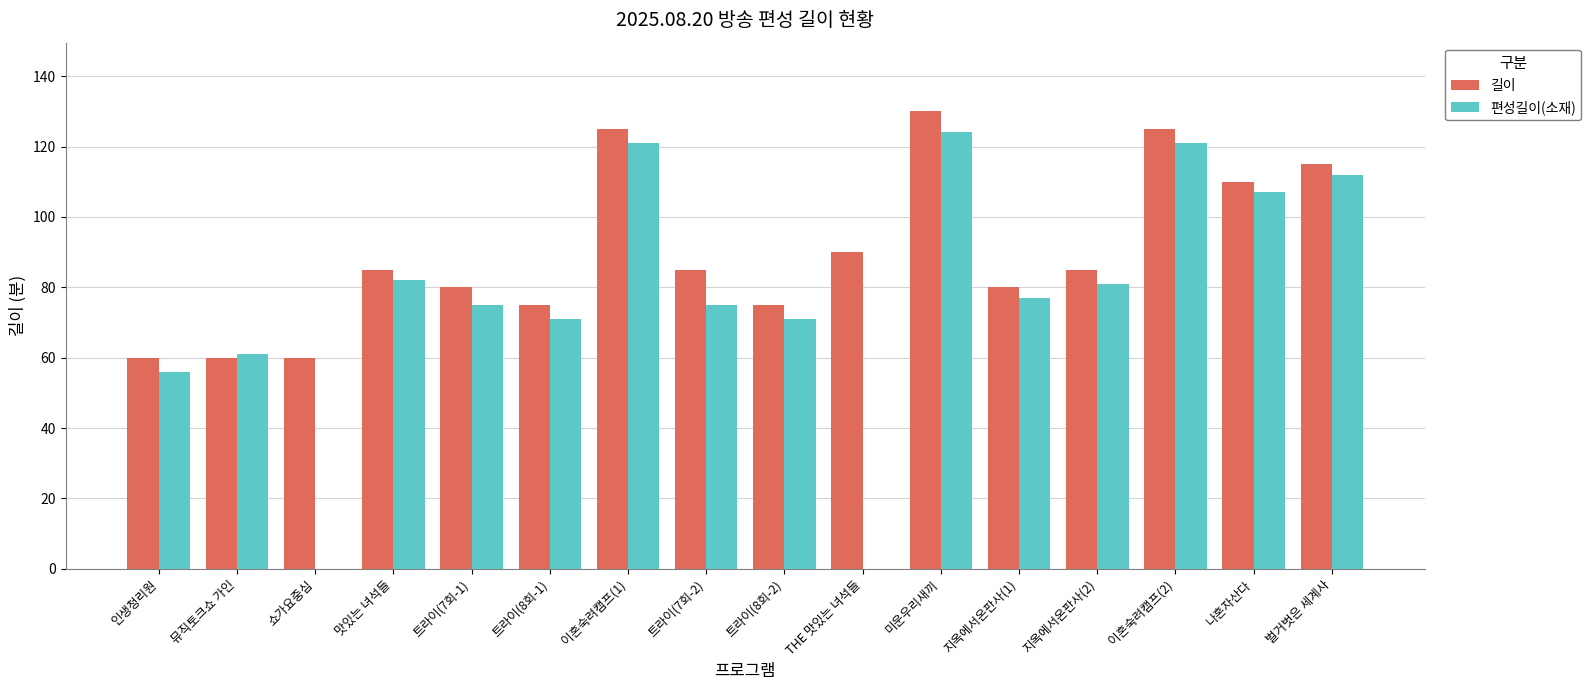

What is the sum of the 편성길이(소재) values at 트라이(7회-2) and 뮤직토크쇼 가인?

136